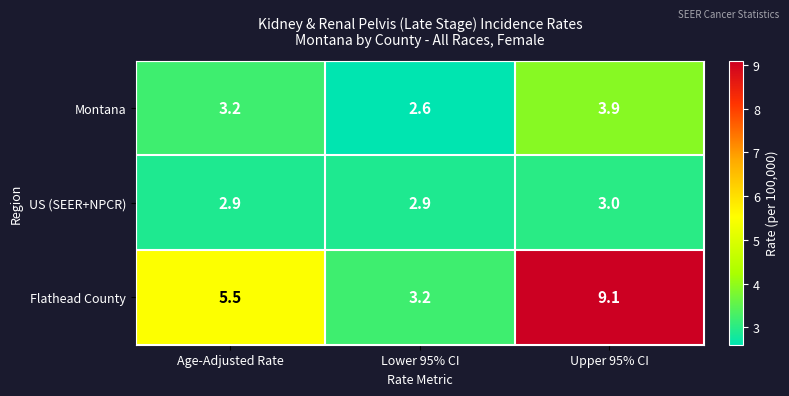

True or false: Montana has a value of 3.6 at Lower 95% CI.

False